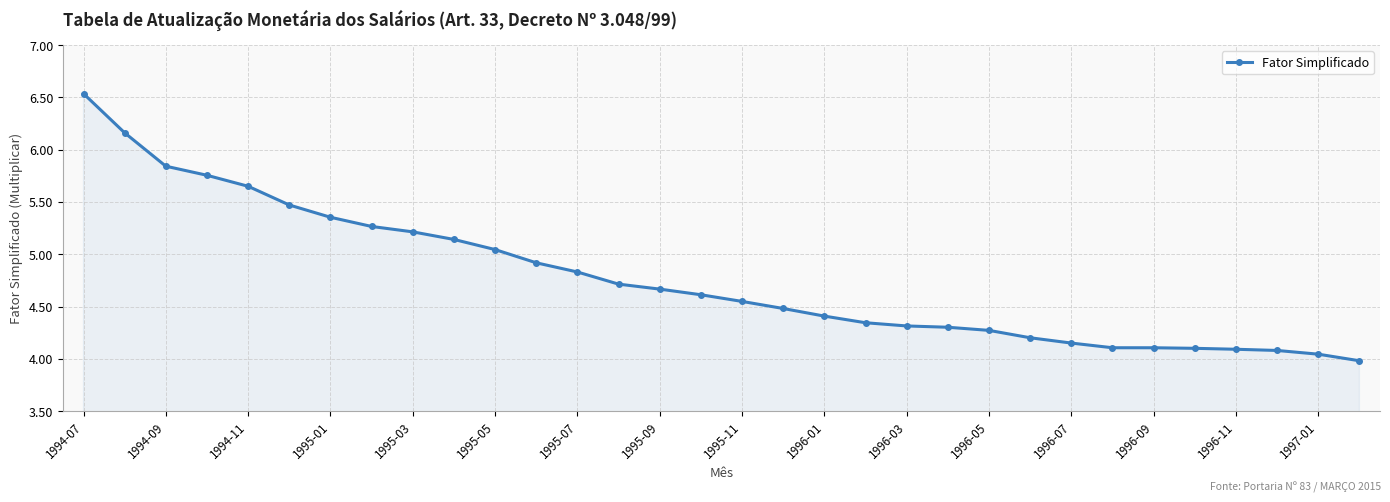

What is the value of the 29th point from the left?

4.1